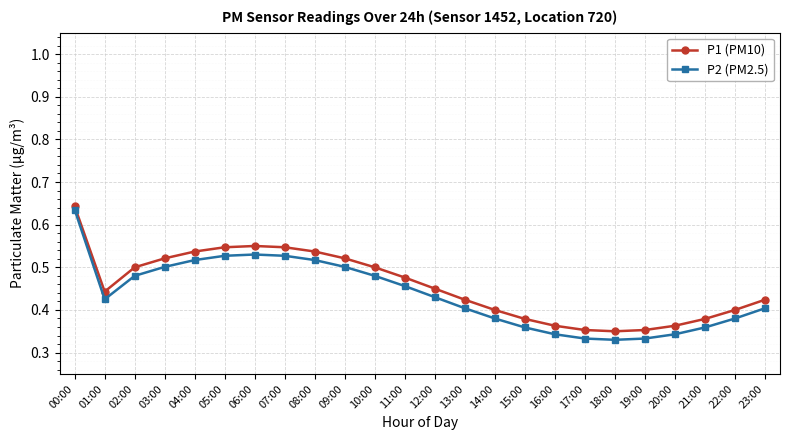

Is the value of P2 (PM2.5) at 16:00 greater than the value of P1 (PM10) at 09:00?

No